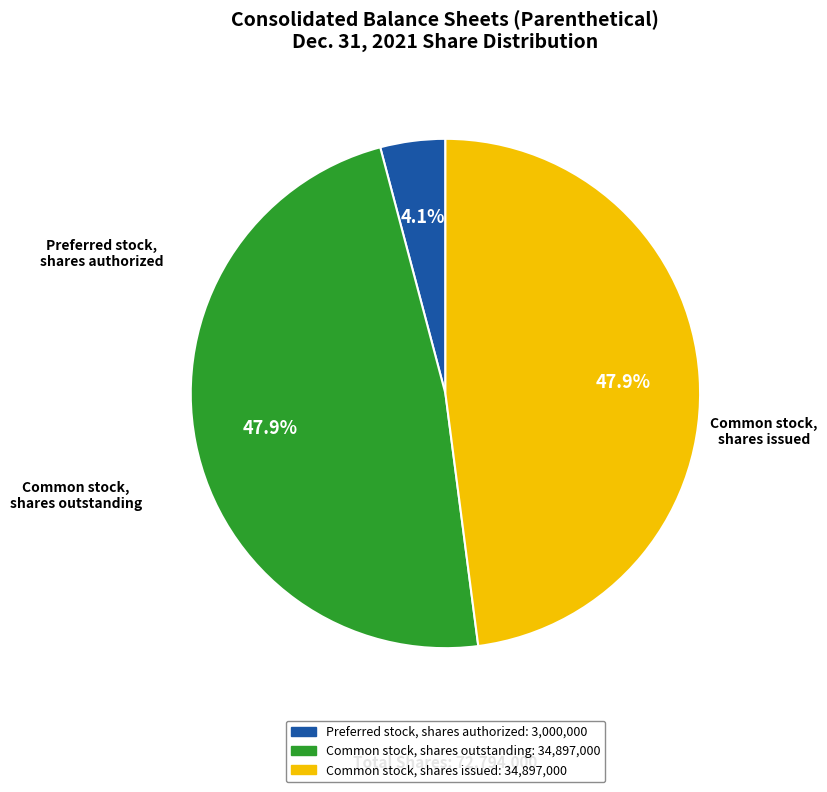

Is the sum of Common stock, shares issued and Common stock, shares outstanding greater than half?

Yes